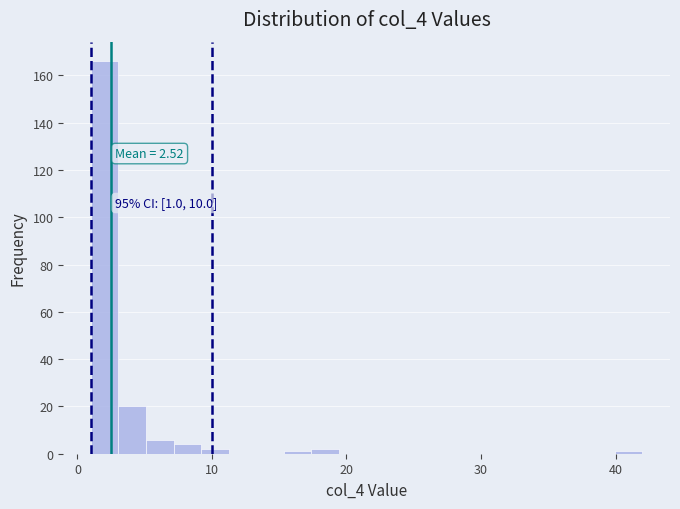

Around what value on the x-axis is the tallest bar? Give the approximate position of its centre, as read against the axis.

2